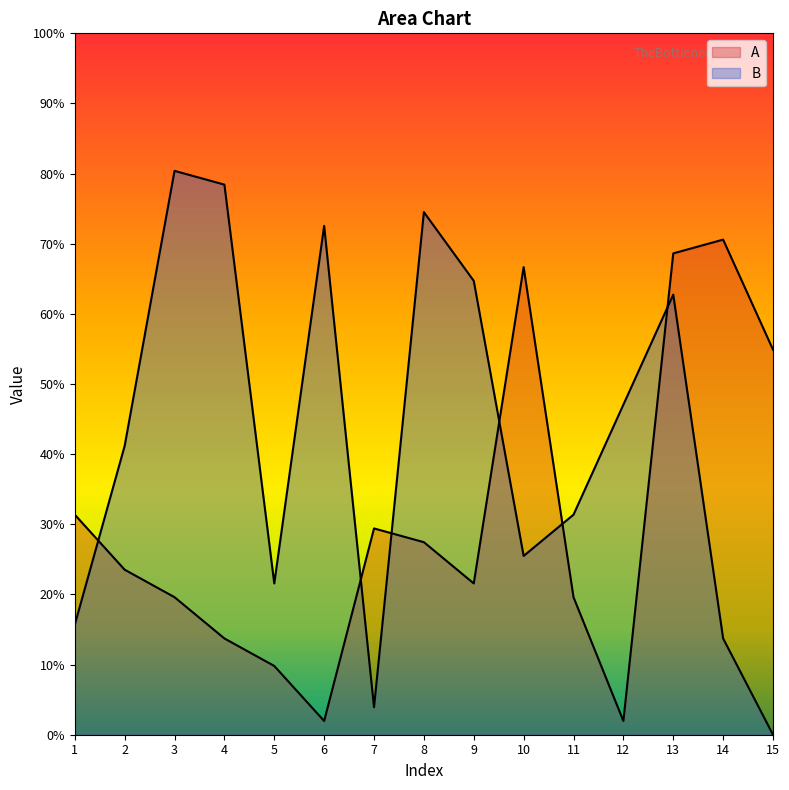

What is the sum of all B values?

323